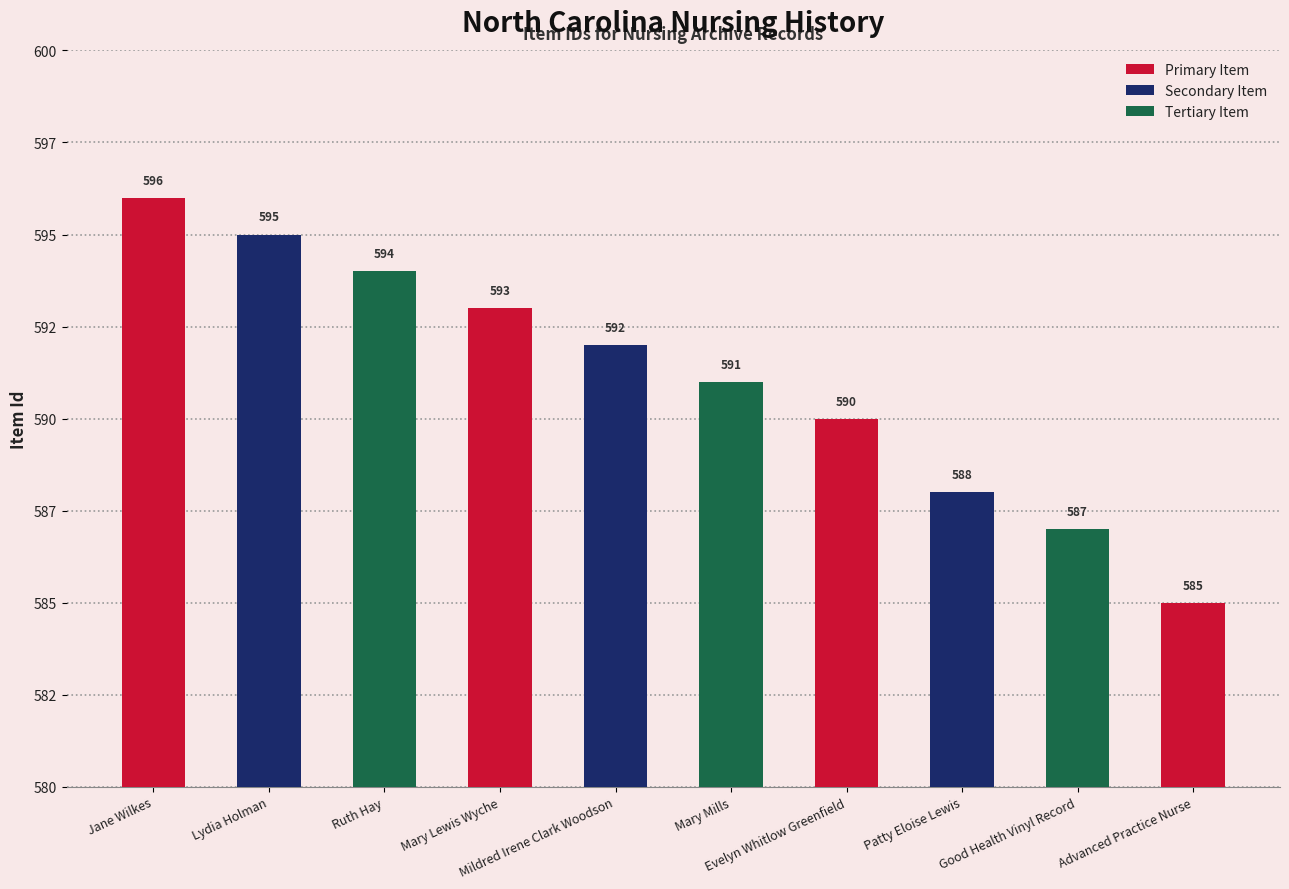

What is the label of the 3rd bar from the left?

Ruth Hay